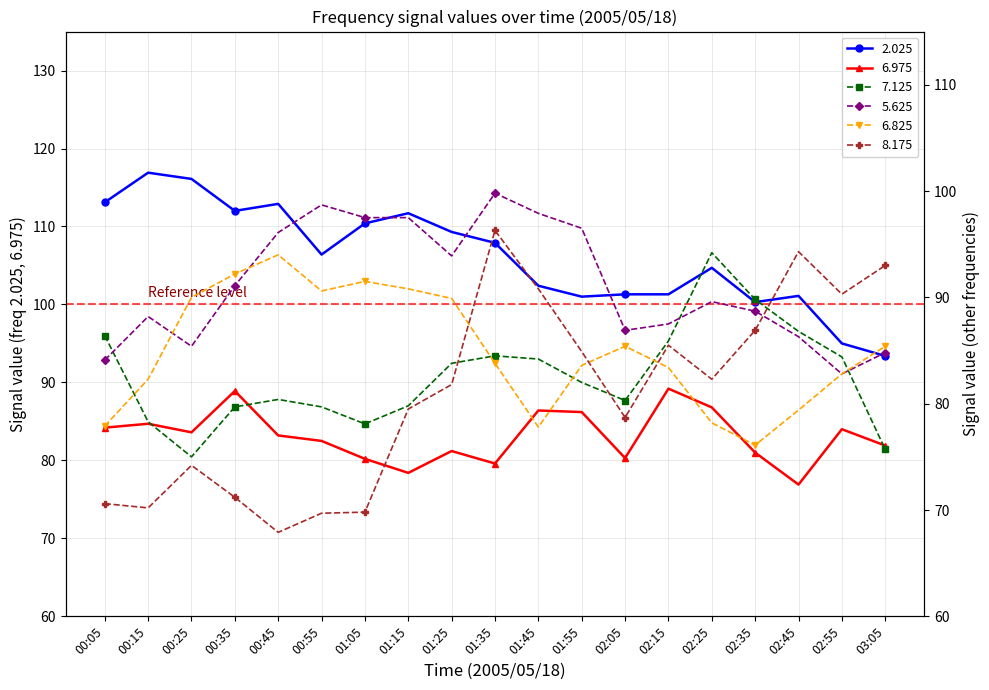

What is the approximate value of 2.025 at 02:25?

104.7